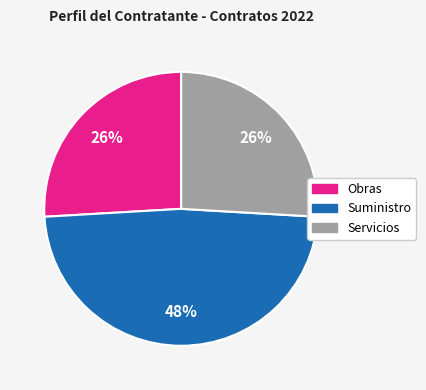

Does Servicios represent more than half of the total?

No